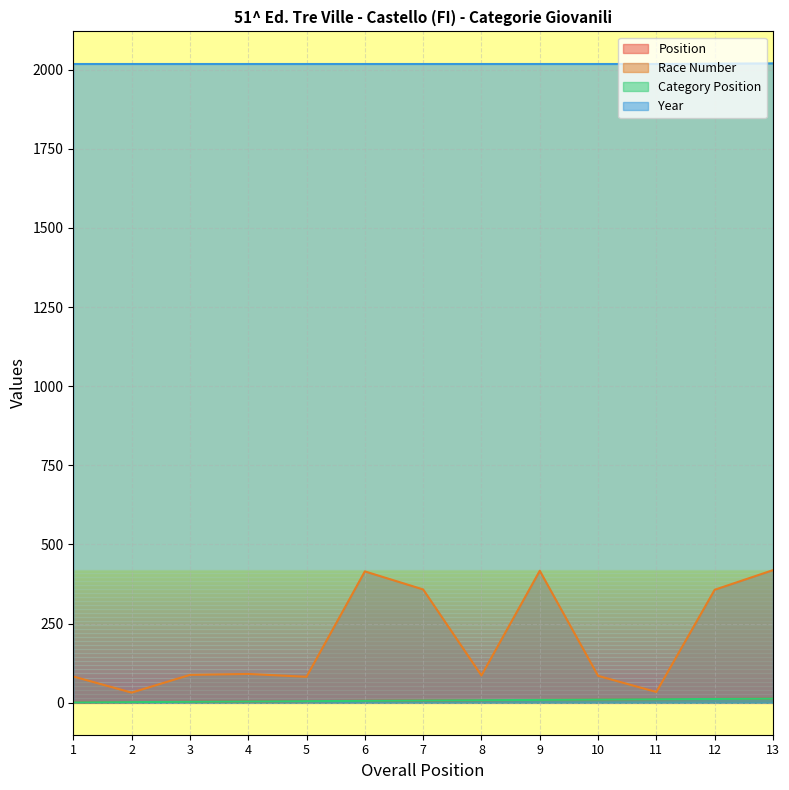

How many lines are shown in the chart?

4